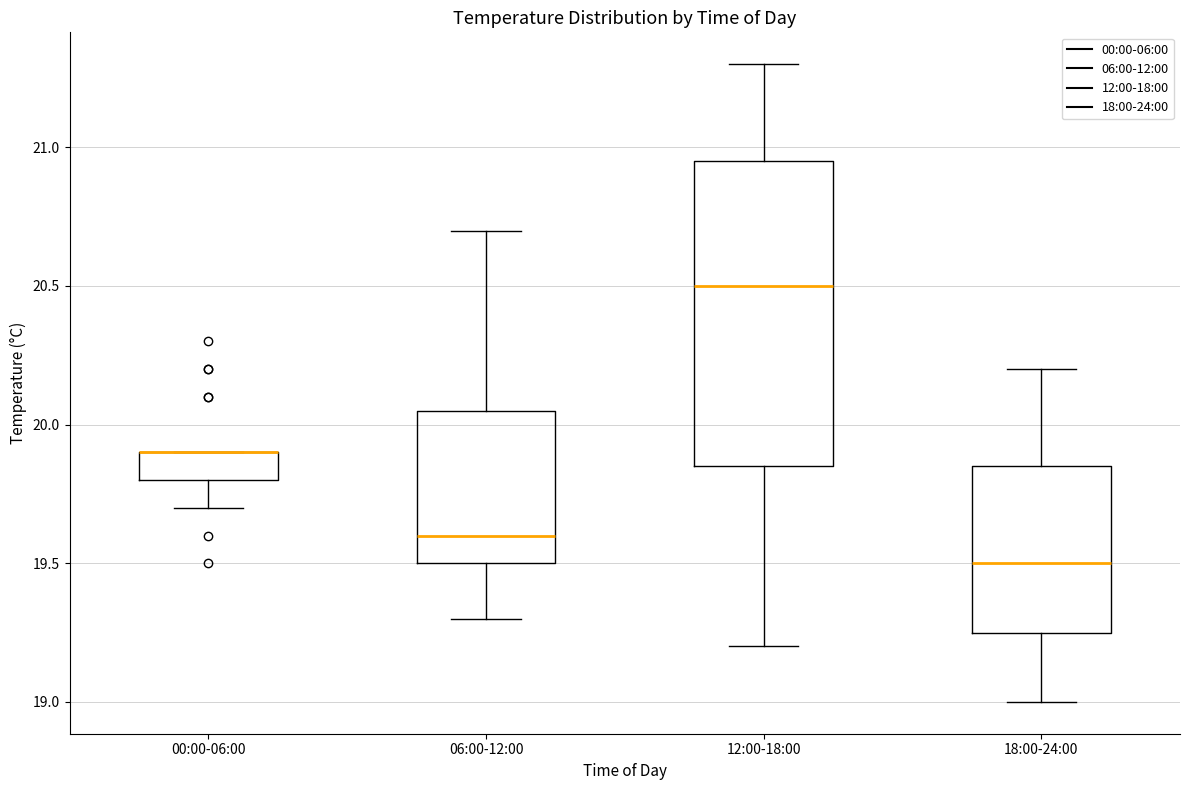

Reading left to right, read every box against the y-axis: the position of its median line, the range the box covers, and the ends of its whiskers. The values are not printed on the chart, so give them approximately, as read against the axis.

00:00-06:00: median 19.90 (drawn on the box's upper edge), box 19.80 to 19.90, whiskers 19.70 to 19.90
06:00-12:00: median 19.60, box 19.50 to 20.05, whiskers 19.30 to 20.70
12:00-18:00: median 20.50, box 19.85 to 20.95, whiskers 19.20 to 21.30
18:00-24:00: median 19.50, box 19.25 to 19.85, whiskers 19.00 to 20.20